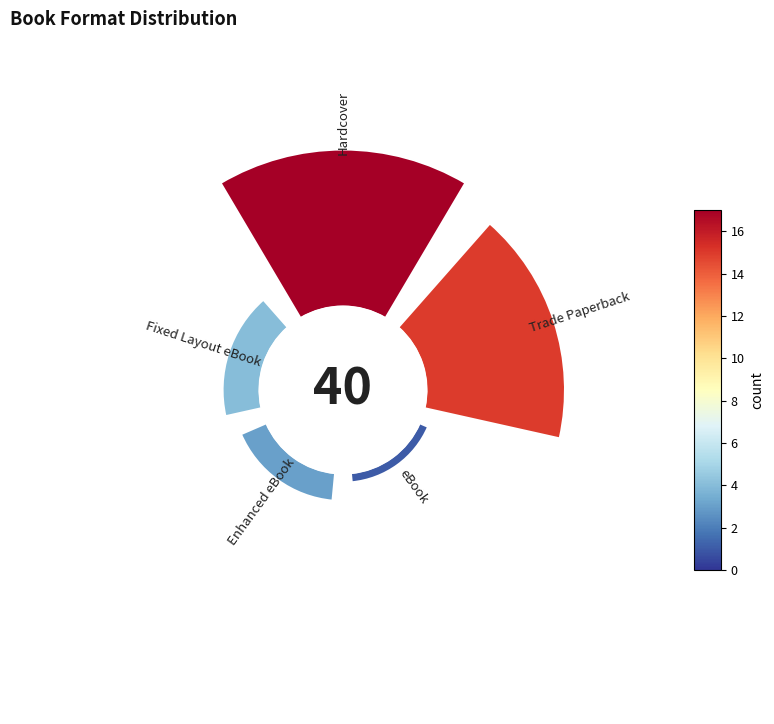

Which slice is the largest?

Hardcover